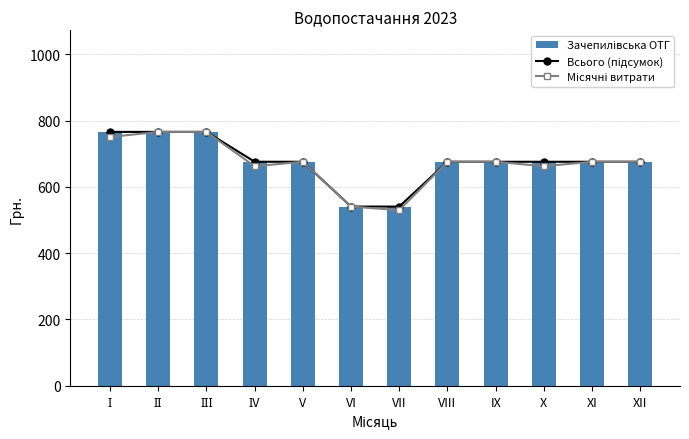

The Зачепилівська ОТГ series shows 489.8 at ІІ. True or false?

False